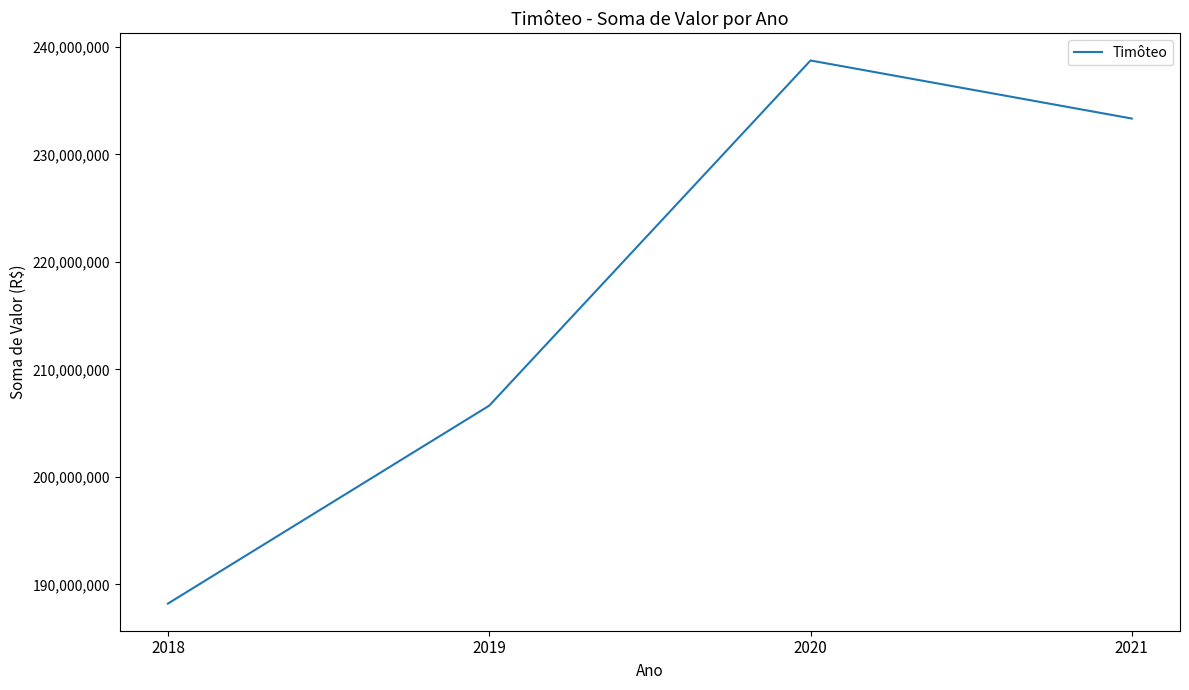

The value at 2018 is 188224529.7. True or false?

True